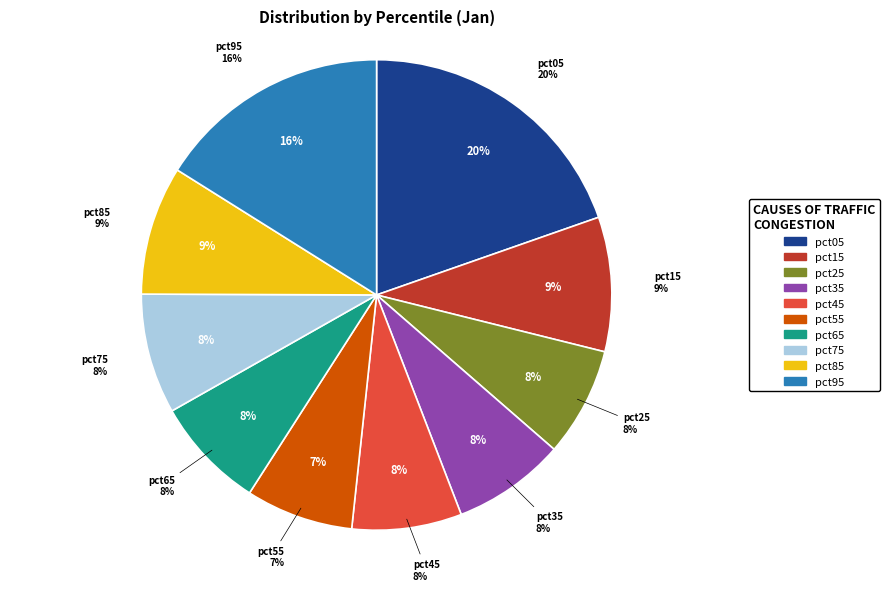

Is it true that pct85 is 1% of the pie?

False